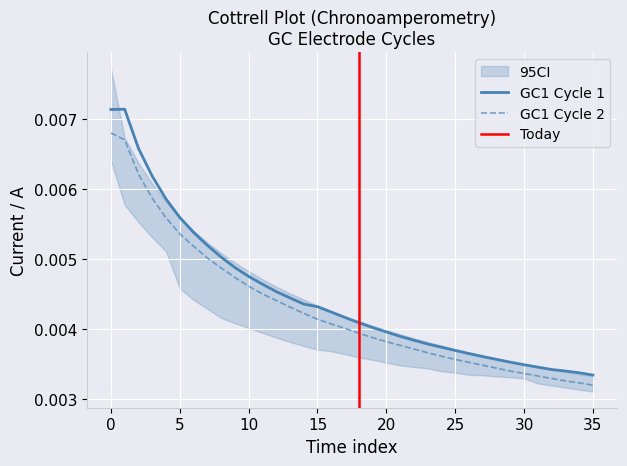

True or false: GC1 Cycle 1 and GC1 Cycle 2 intersect in this chart.

False